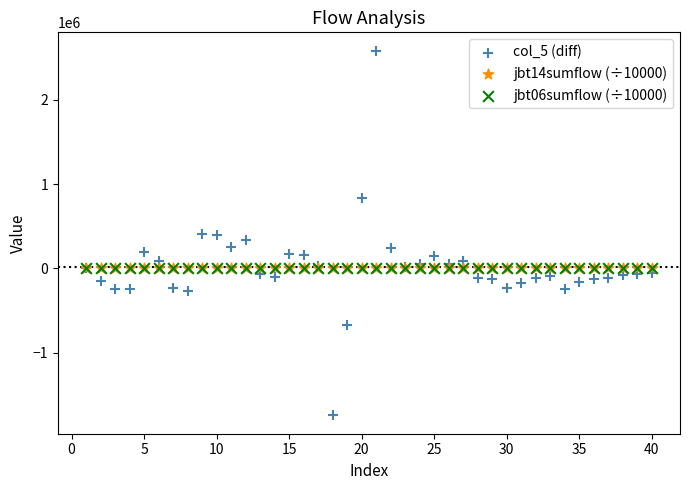

What are all the series names shown in the legend?

col_5 (diff), jbt14sumflow (÷10000), jbt06sumflow (÷10000)